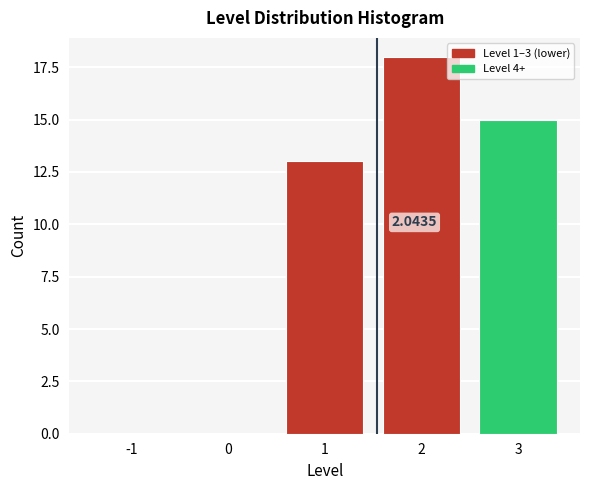

What is the sum of all values?

46